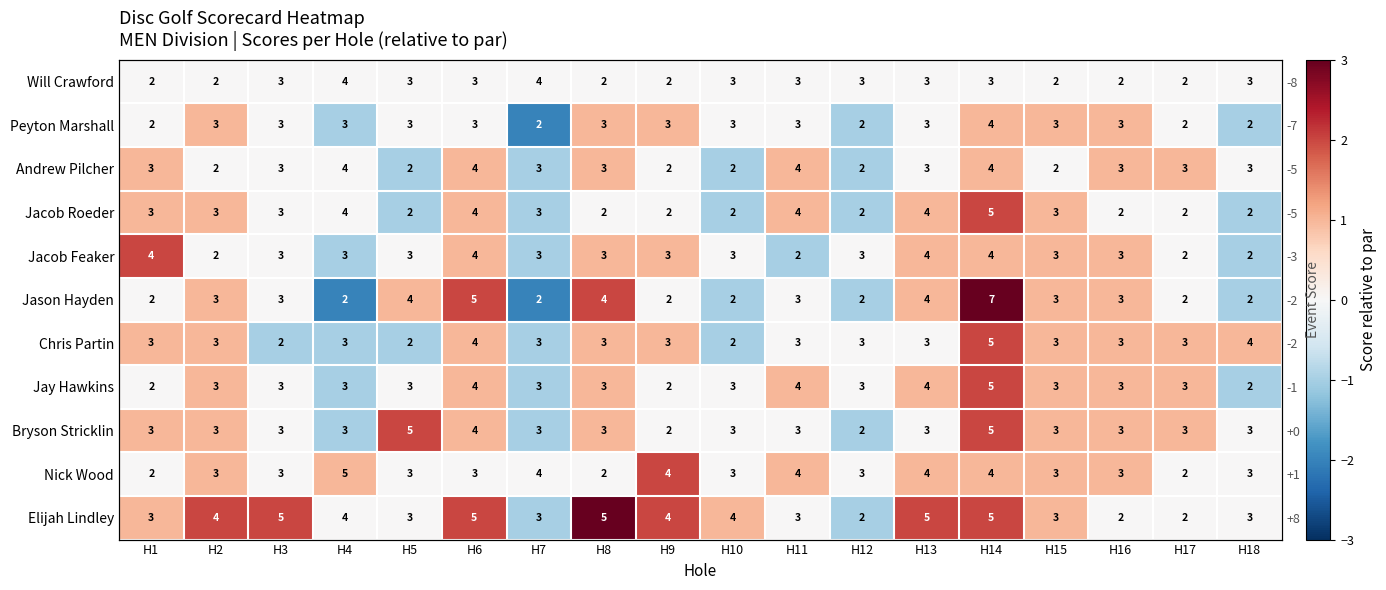

The Peyton Marshall series shows 0 at H6. True or false?

True